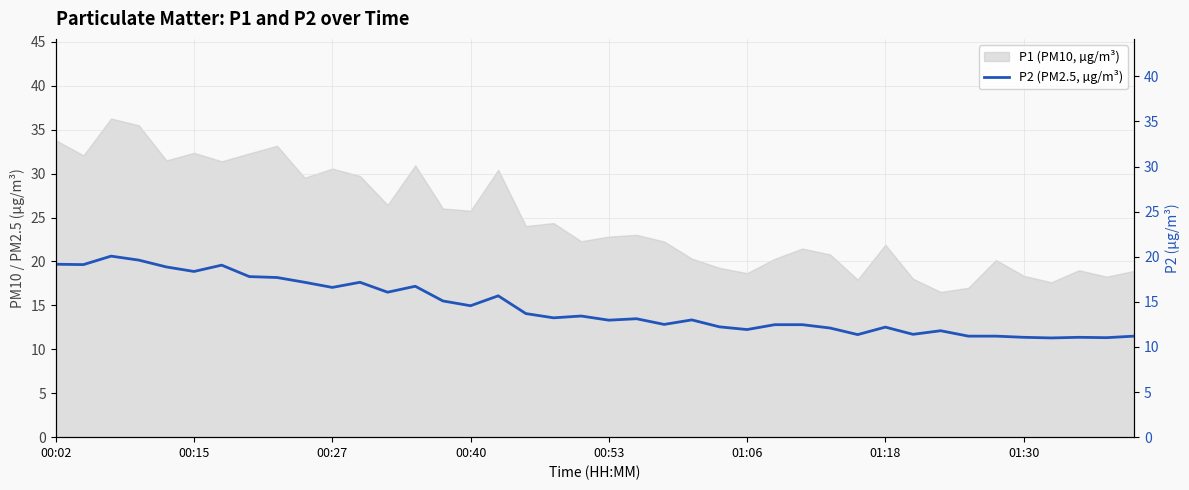

How many points are lower than both their immediate neighbors (excluding endpoints)?

13